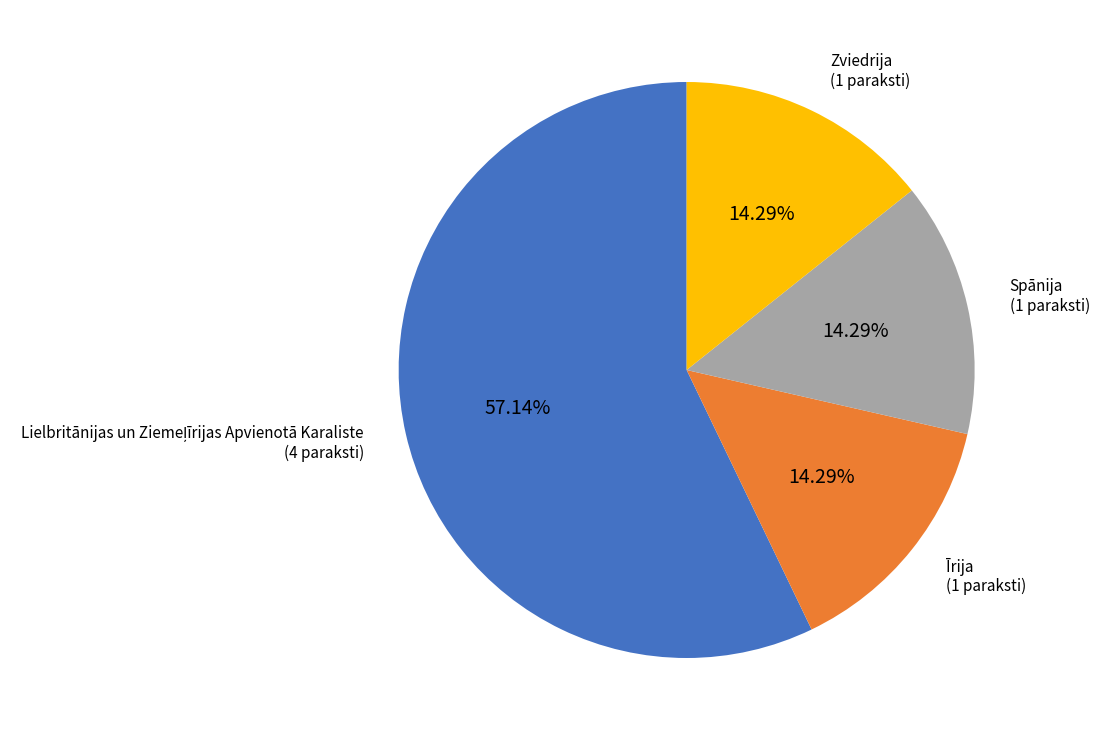

Is the sum of Zviedrija and Īrija greater than half?

No